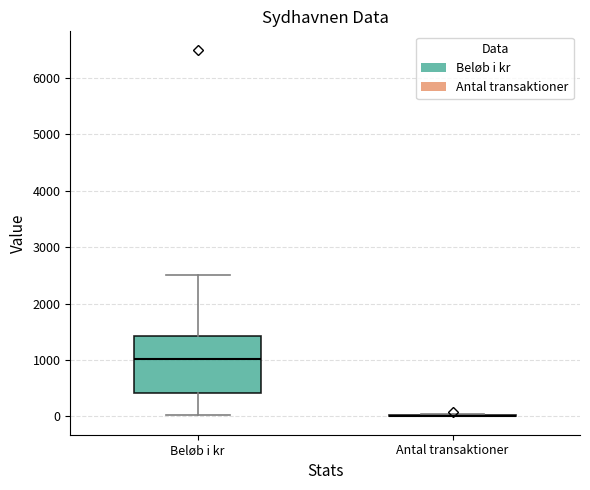

Reading left to right, transcribe this box plot: for each box, give where its median line is, the range the box spans, and where its two whiskers end, as read against the y-axis. The values are not printed on the chart, so give them approximately, as read against the axis.

Beløb i kr: median 1000, box 400 to 1400, whiskers 0 to 2500
Antal transaktioner: box collapsed to a line at 0, whiskers 0 to 0